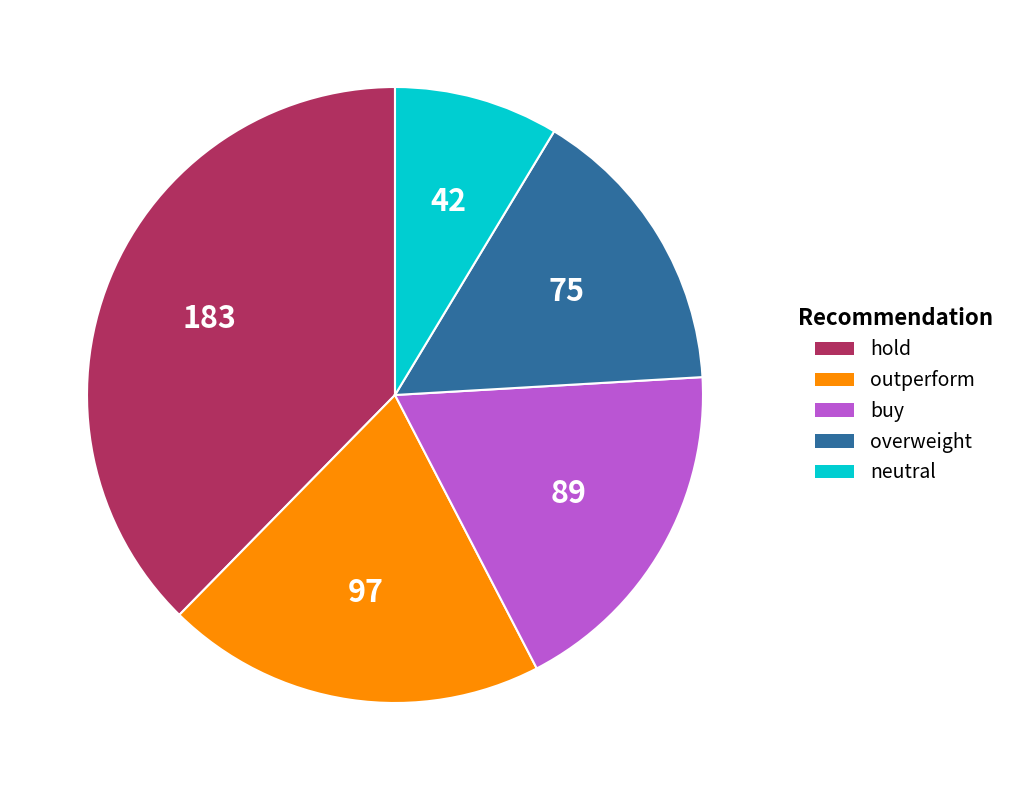

Is it true that overweight is 27% of the pie?

False